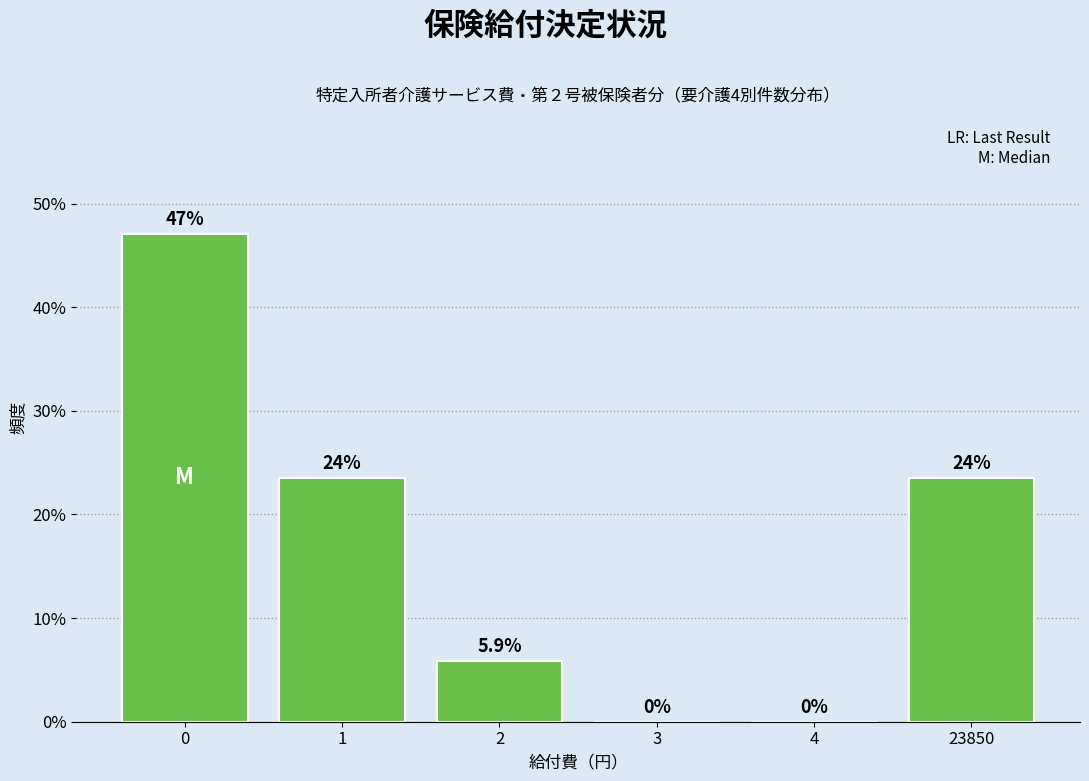

Reading left to right, list all the values displayed in this chart.

0=47.1	1=23.5	2=5.9	3=0.0	4=0.0	23850=23.5